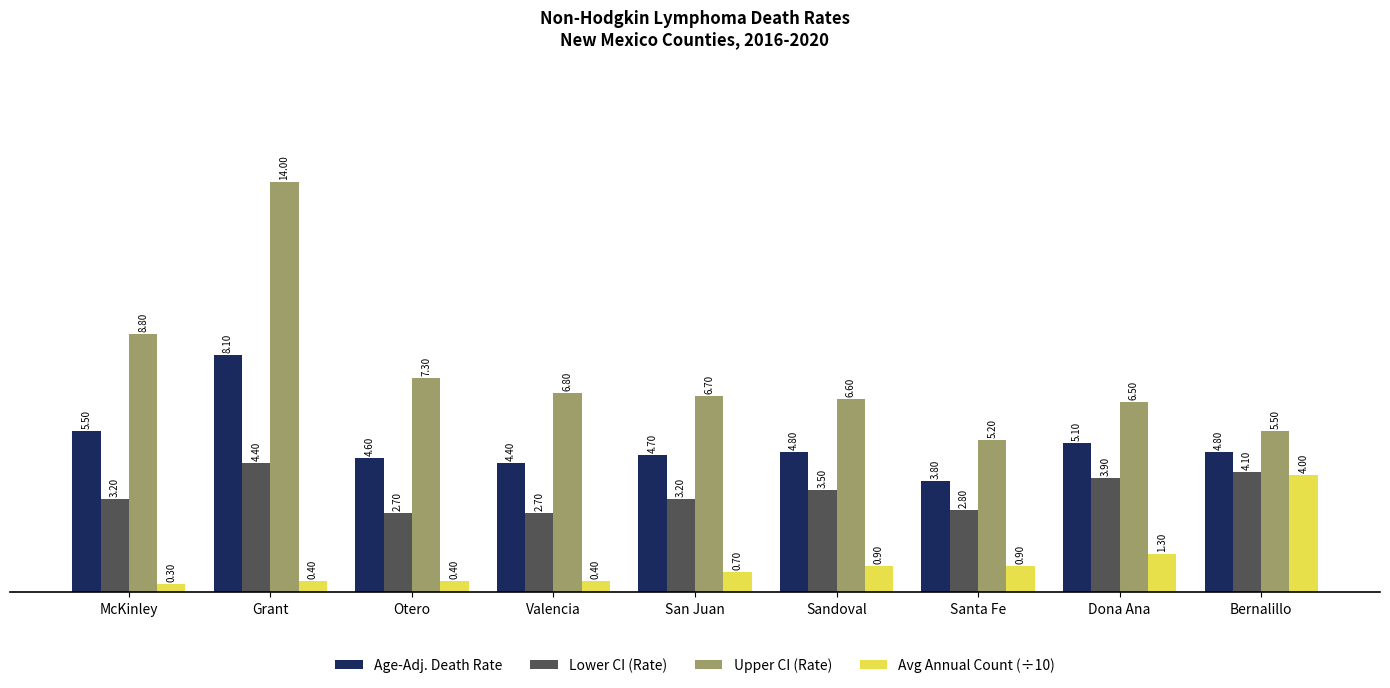

Reading right to left, what are all the values shown in this chart?

Age-Adj. Death Rate: Bernalillo=4.8	Dona Ana=5.1	Santa Fe=3.8	Sandoval=4.8	San Juan=4.7	Valencia=4.4	Otero=4.6	Grant=8.1	McKinley=5.5
Lower CI (Rate): Bernalillo=4.1	Dona Ana=3.9	Santa Fe=2.8	Sandoval=3.5	San Juan=3.2	Valencia=2.7	Otero=2.7	Grant=4.4	McKinley=3.2
Upper CI (Rate): Bernalillo=5.5	Dona Ana=6.5	Santa Fe=5.2	Sandoval=6.6	San Juan=6.7	Valencia=6.8	Otero=7.3	Grant=14.0	McKinley=8.8
Avg Annual Count (÷10): Bernalillo=4.0	Dona Ana=1.3	Santa Fe=0.9	Sandoval=0.9	San Juan=0.7	Valencia=0.4	Otero=0.4	Grant=0.4	McKinley=0.3